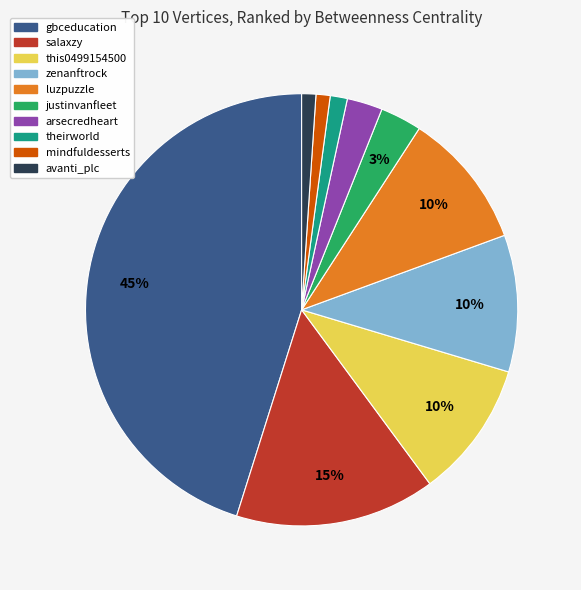

Which slice is the largest?

gbceducation